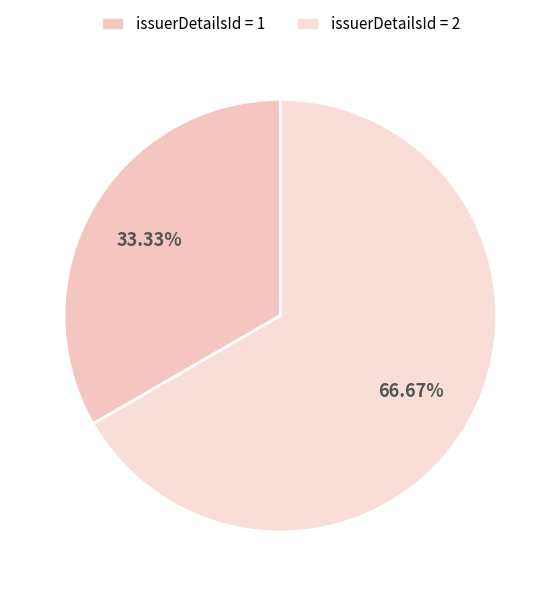

Count the number of slices in the pie.

2